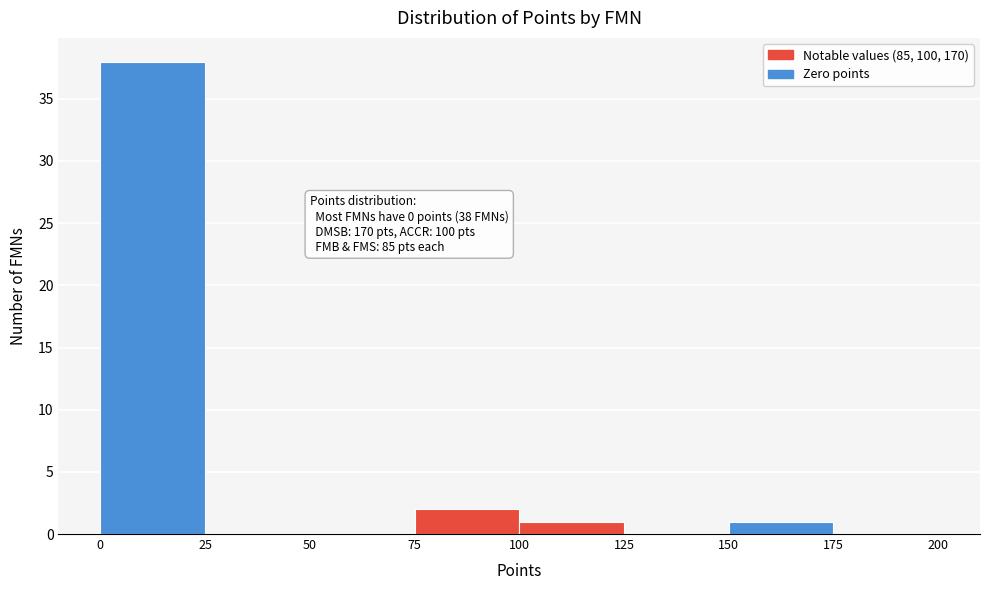

Which range on the x-axis has the tallest bar?

0 to 25